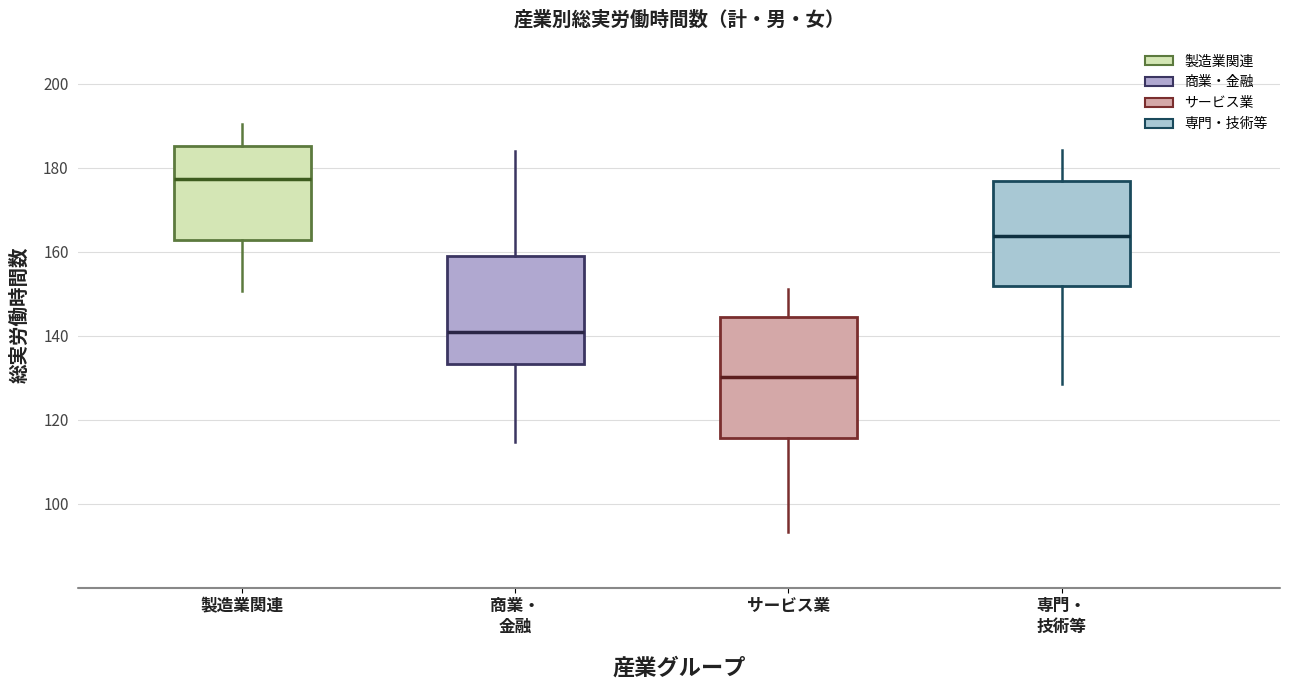

Comparing the boxes themselves (not the whiskers), which one is the tallest?

サービス業